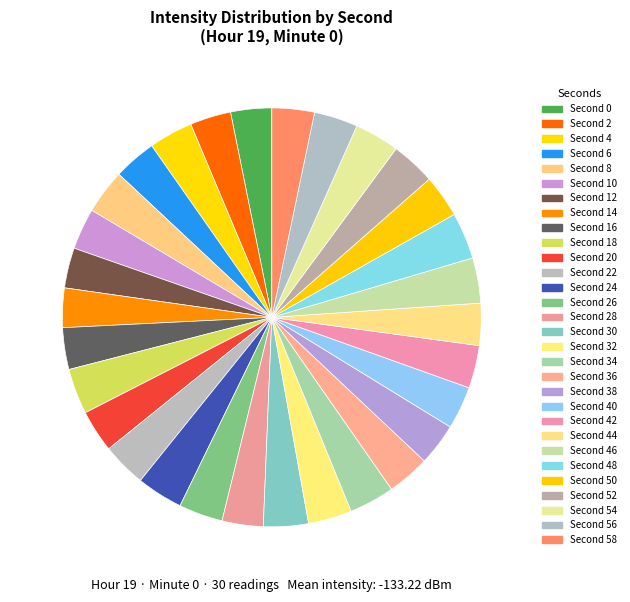

Count the number of slices in the pie.

30